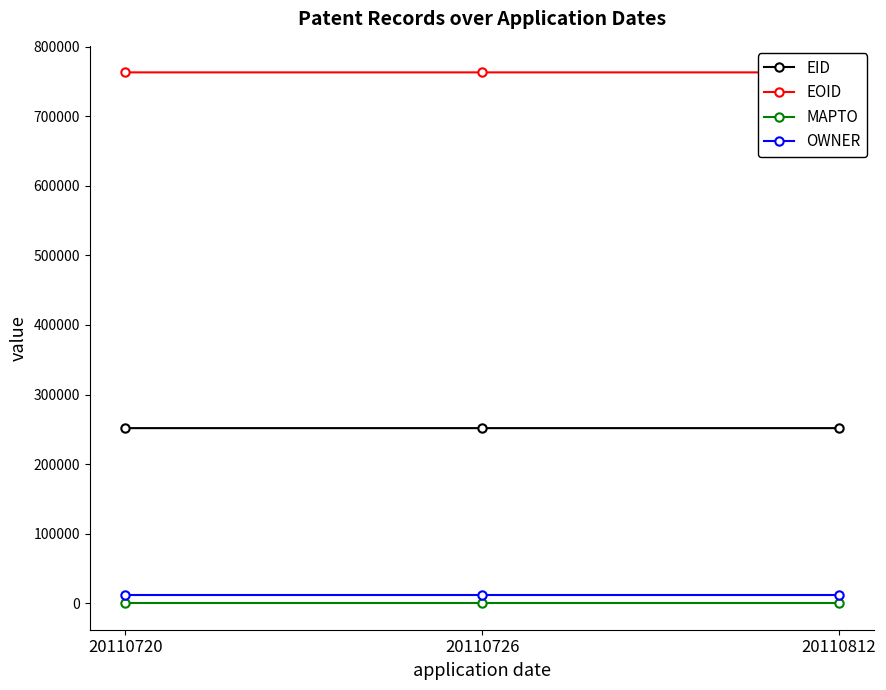

The OWNER series shows 11151 at 20110812. True or false?

True